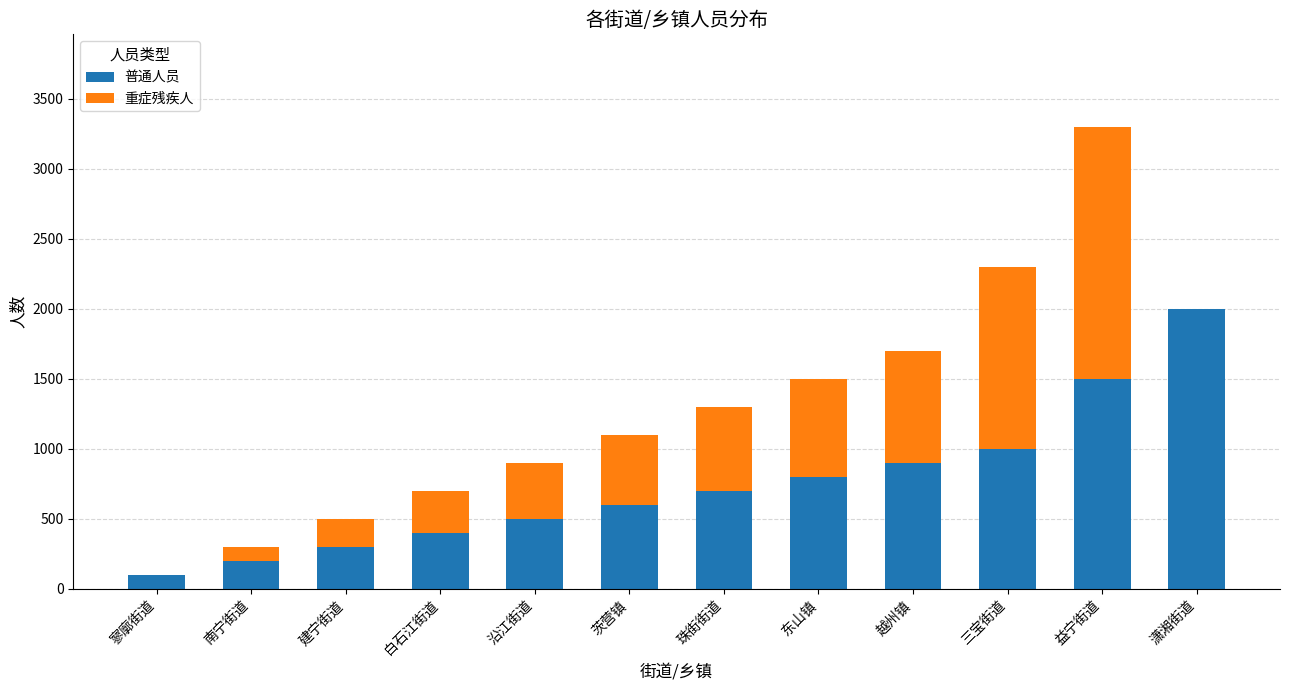

What is the total value across all series at 建宁街道?

500